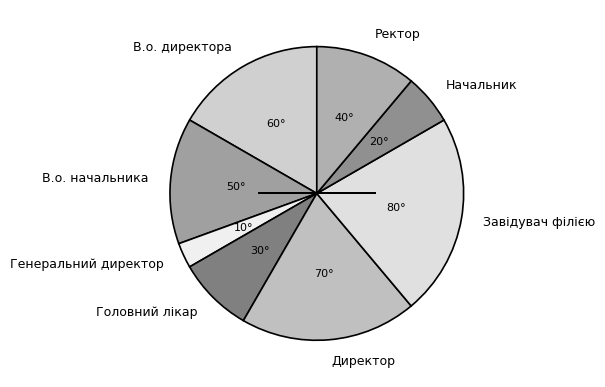

Rank the categories by value from lowest to highest.

Генеральний директор, Начальник, Головний лікар, Ректор, В.о. начальника, В.о. директора, Директор, Завідувач філією